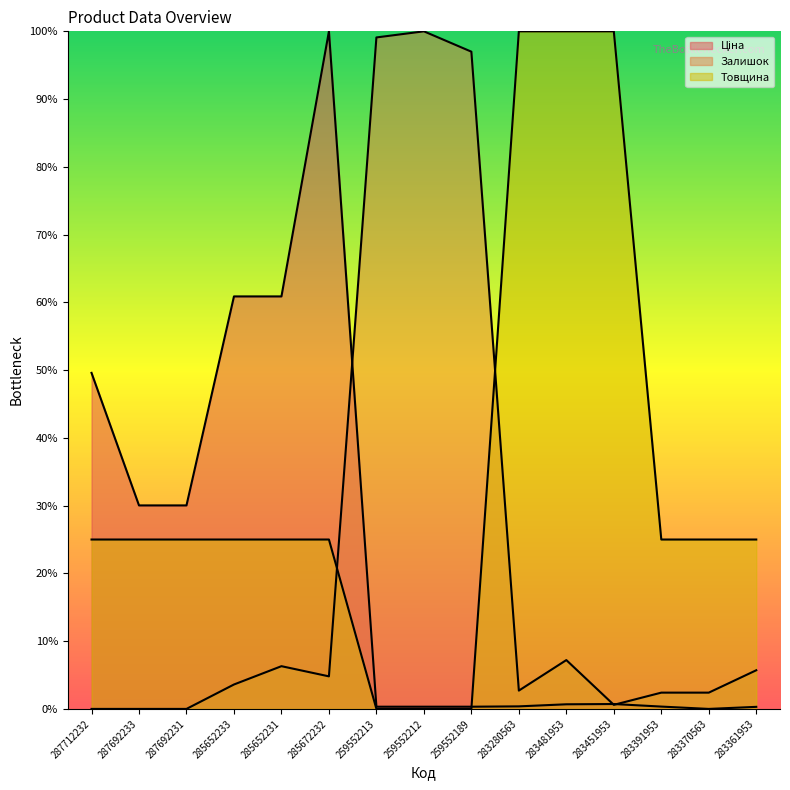

At which category does Ціна reach its first local peak?

285672232